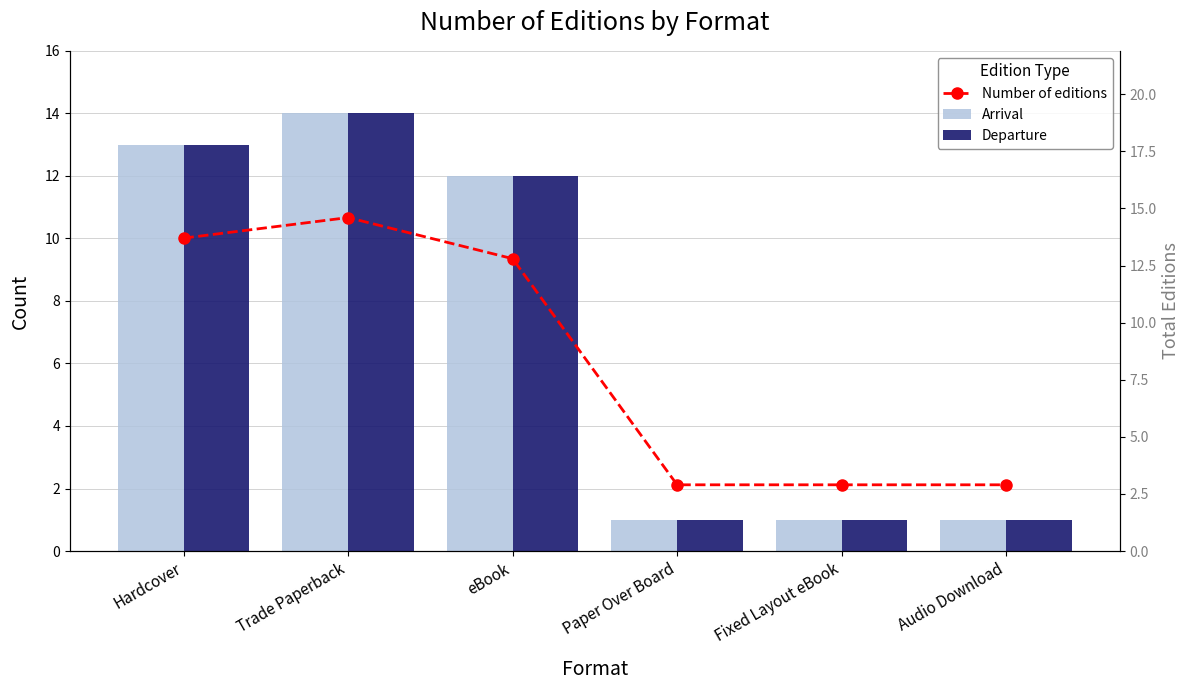

At which label does Number of editions reach its minimum?

Paper Over Board